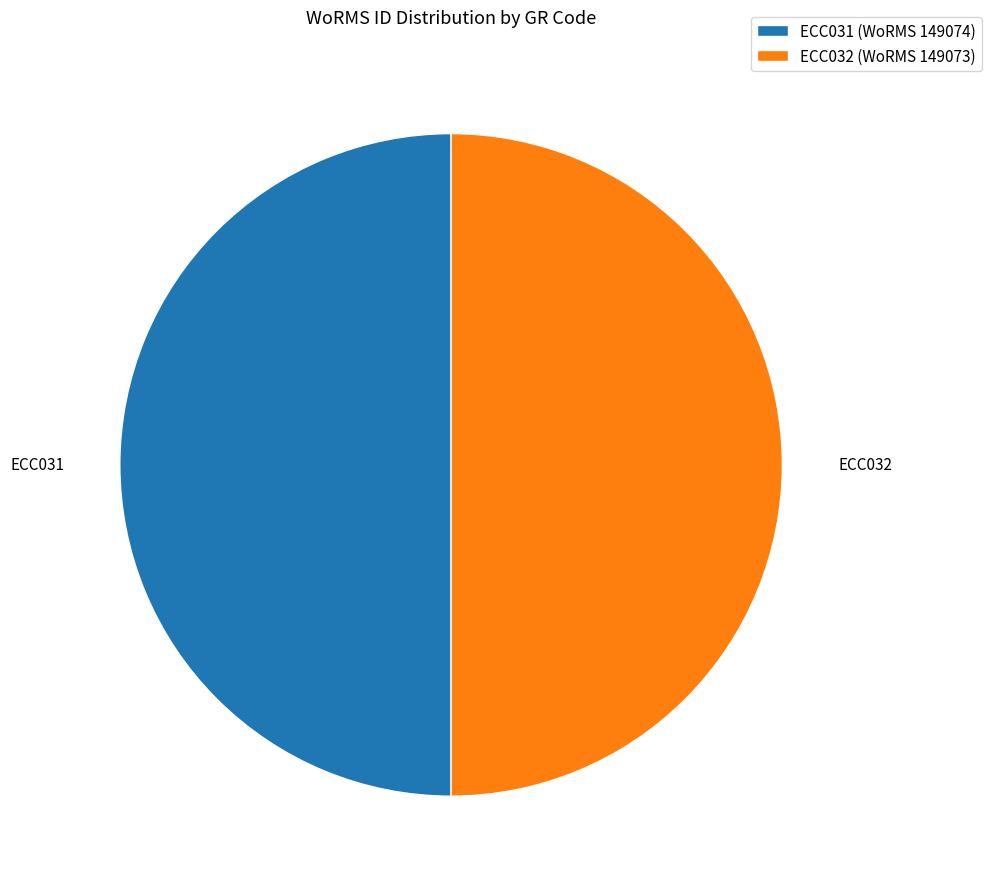

What is the ratio of the value at ECC031 to the value at ECC032?

1.0